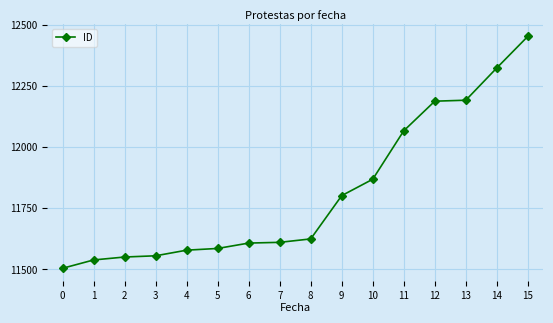

What value does the data have at 1?

11538